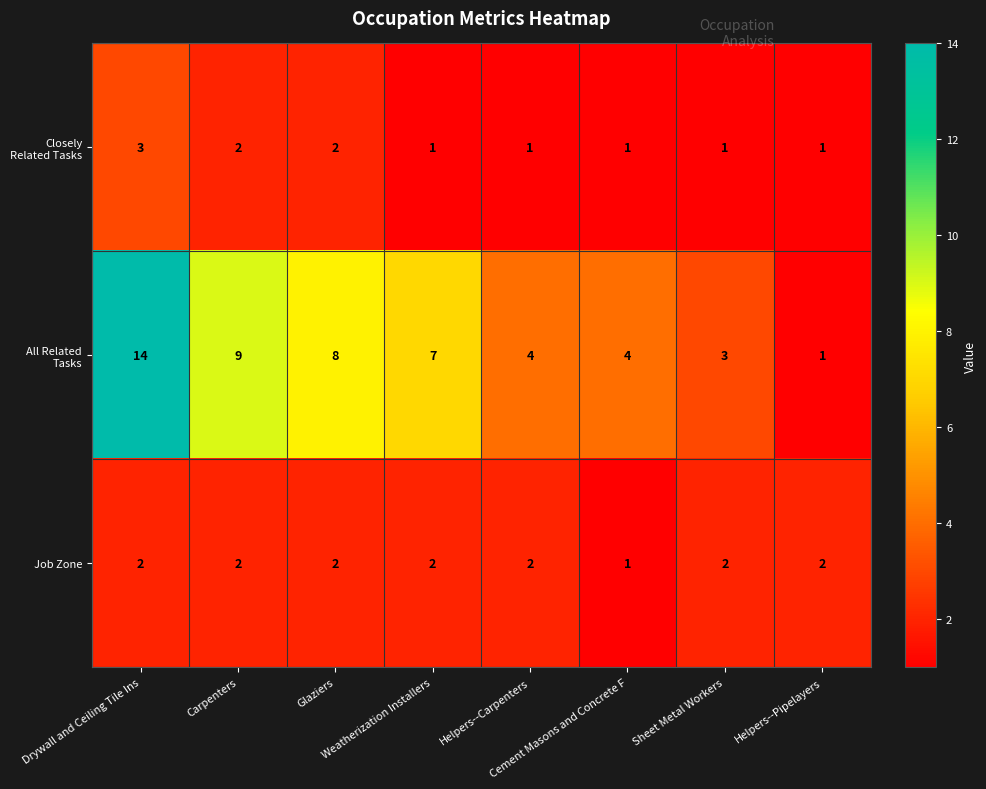

What is the maximum value shown in the chart?

14